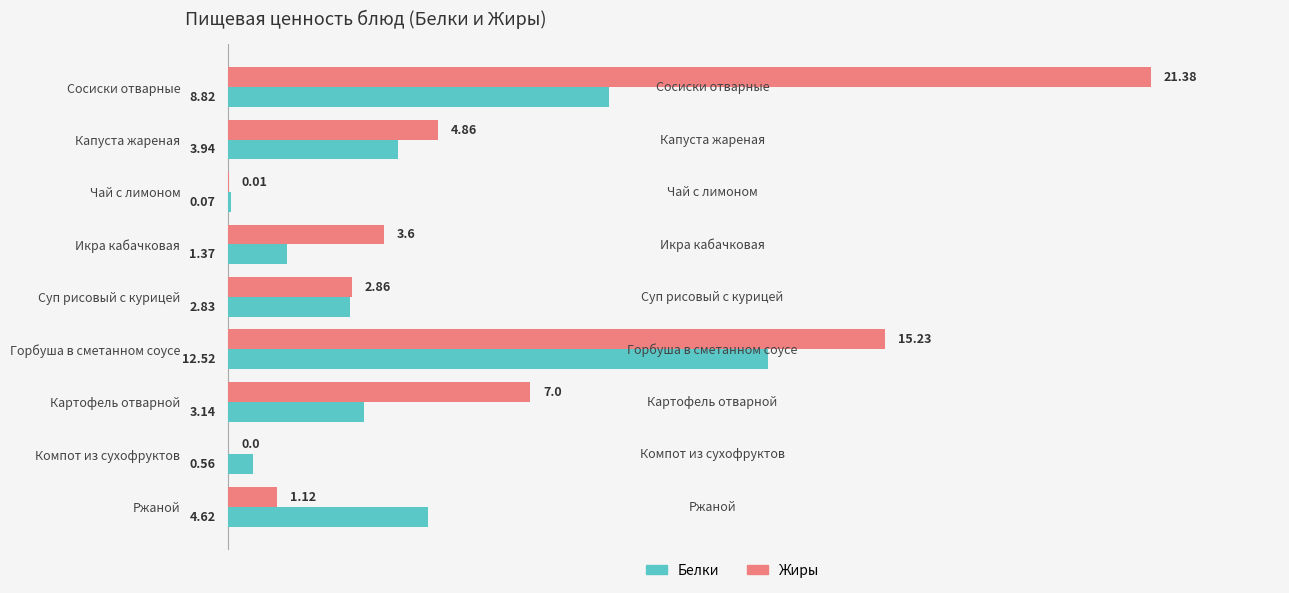

Which series has the largest total across all categories?

Жиры